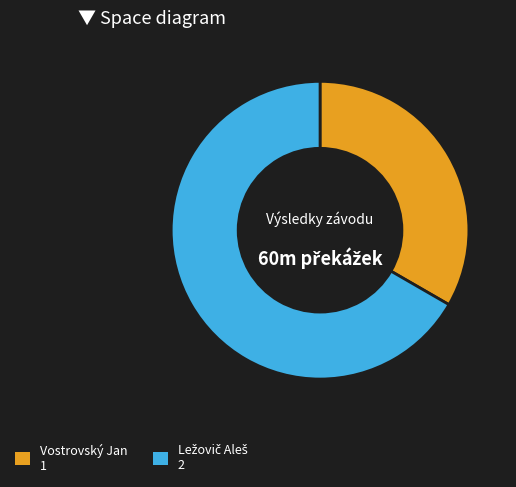

Is there a majority slice in this chart?

Yes